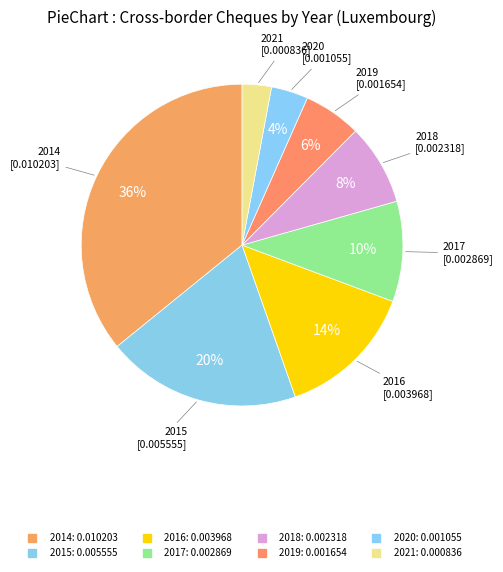

Is there a majority slice in this chart?

No